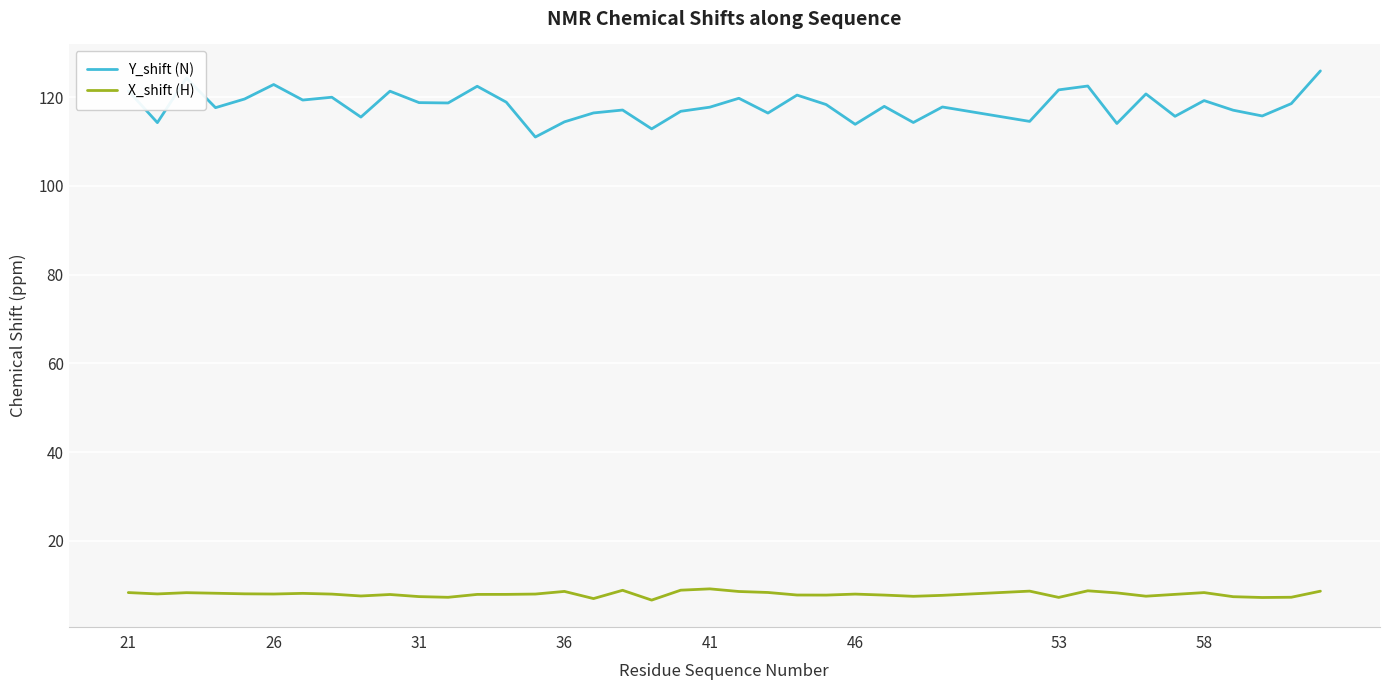

What is the maximum value for Y_shift (N)?

125.9